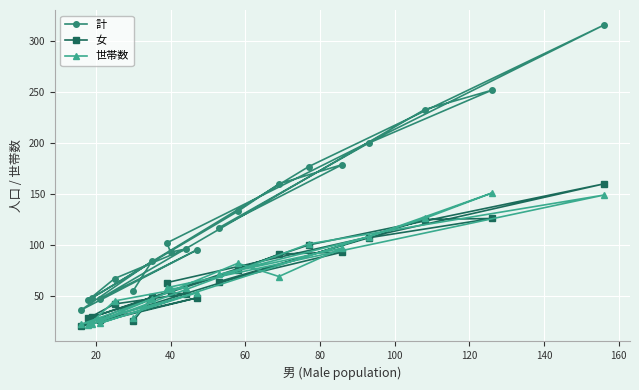

How many values in the 世帯数 series exceed 58?

9